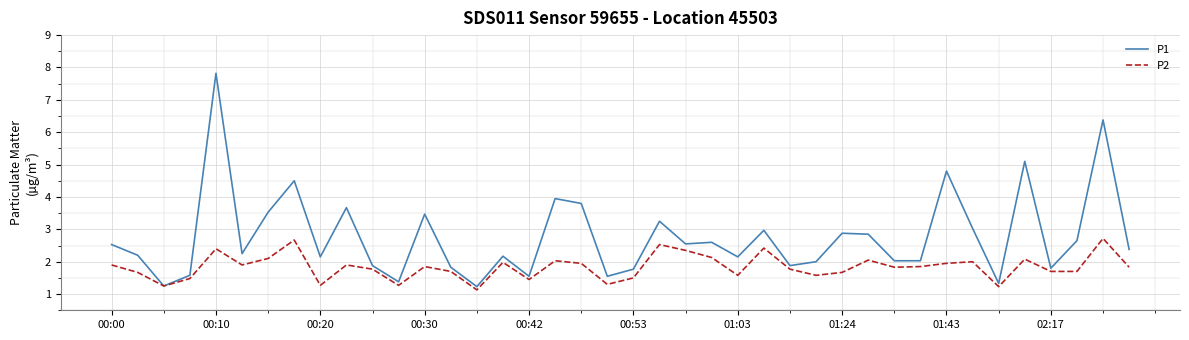

Does the chart display data point markers on the line(s)?

No